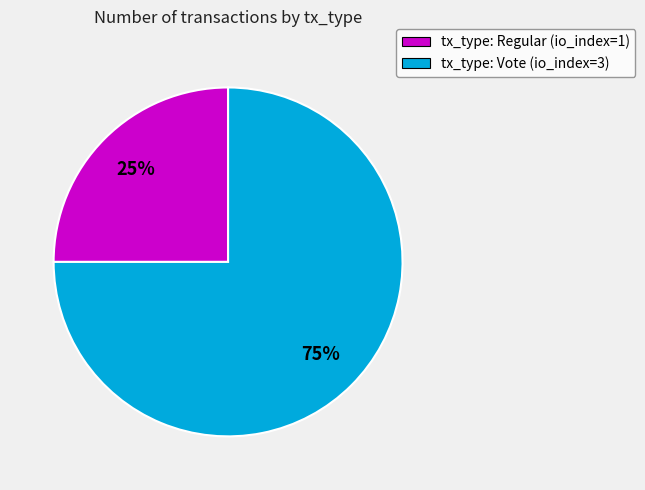

Approximately how many times larger is the value at tx_type: Vote compared to tx_type: Regular?

3.0